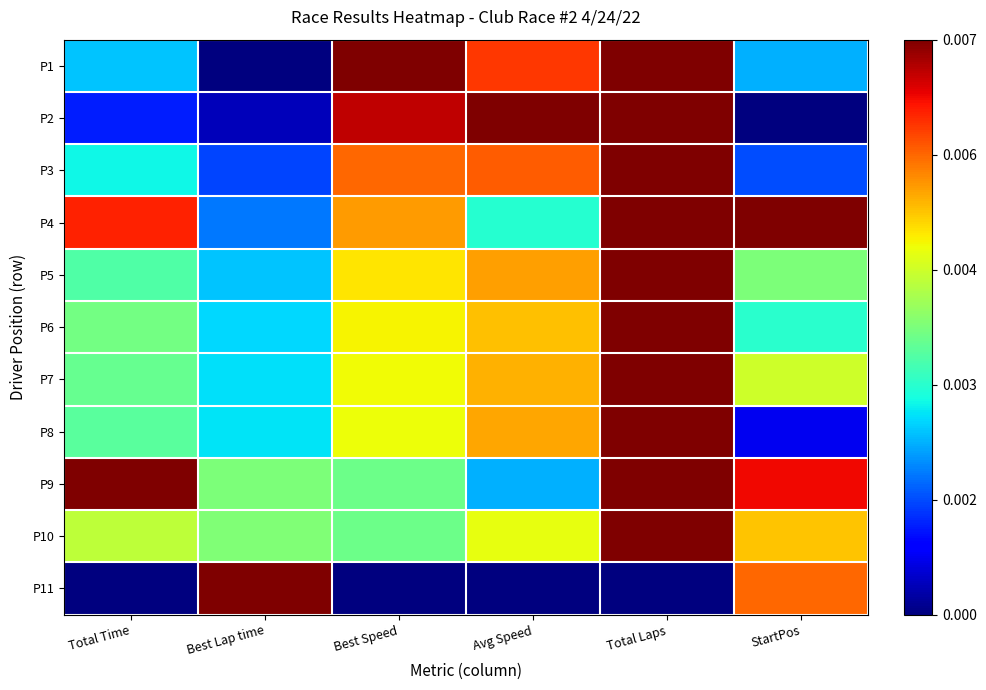

Count the number of categories in the chart.

6